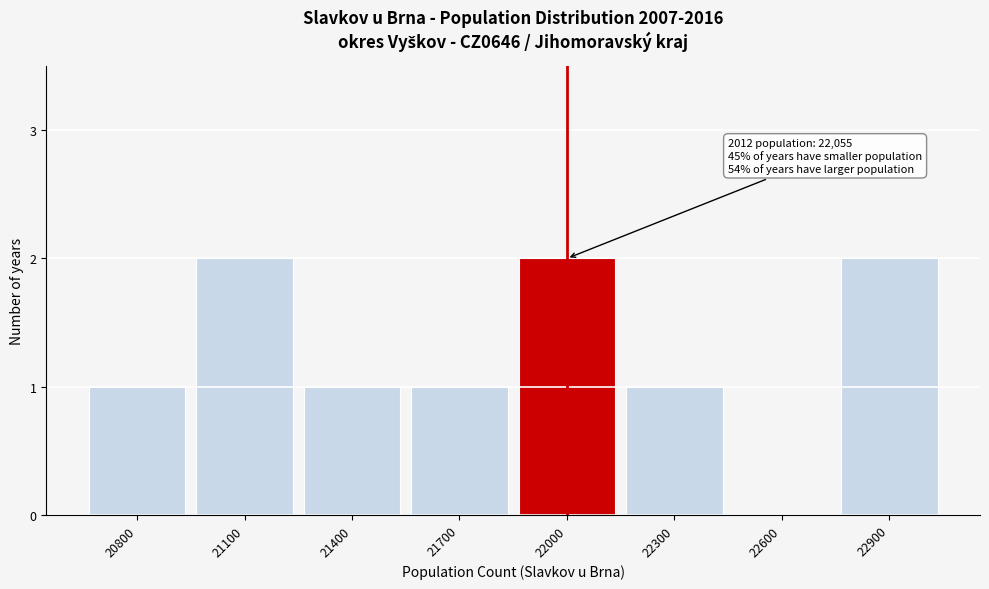

Reading left to right, transcribe all the data shown in this chart.

20800=1	21100=2	21400=1	21700=1	22000=2	22300=1	22600=0	22900=2